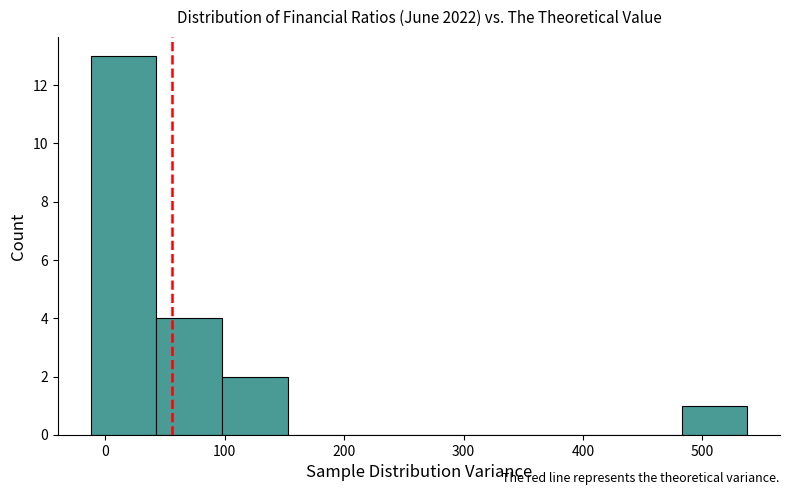

Reading left to right, list every bar in this chart as the range it spans on the x-axis followed by its height. Neither the bar edges nor the heights are printed on the chart, so give them approximately, as read against the axes.

-10 to 40: 13
40 to 100: 4
100 to 150: 2
150 to 210: 0
210 to 260: 0
260 to 320: 0
320 to 370: 0
370 to 430: 0
430 to 480: 0
480 to 540: 1